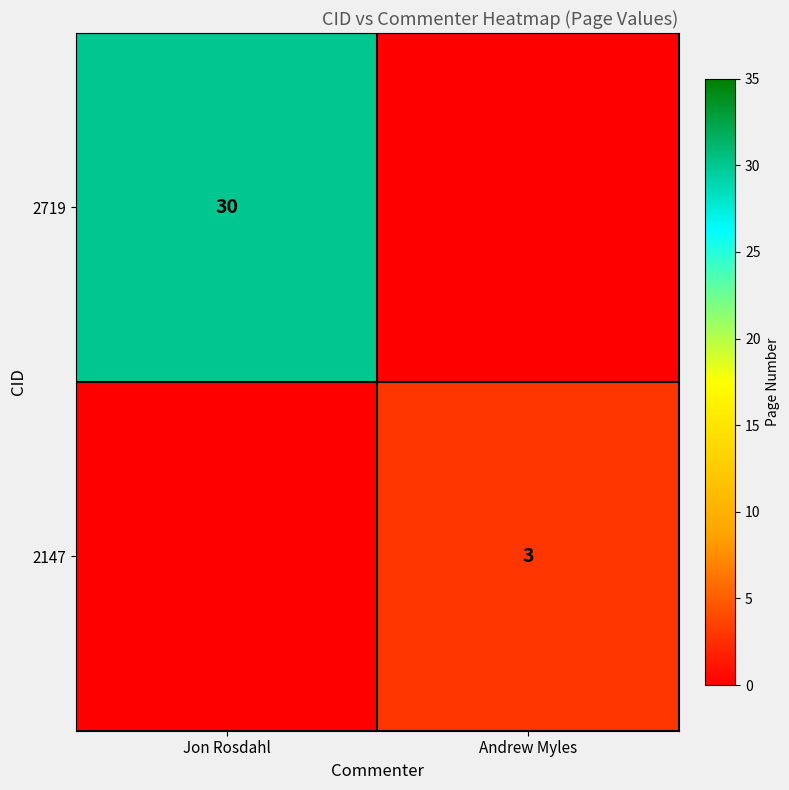

Is the value of 2147 at Andrew Myles greater than the value of 2719 at Jon Rosdahl?

No